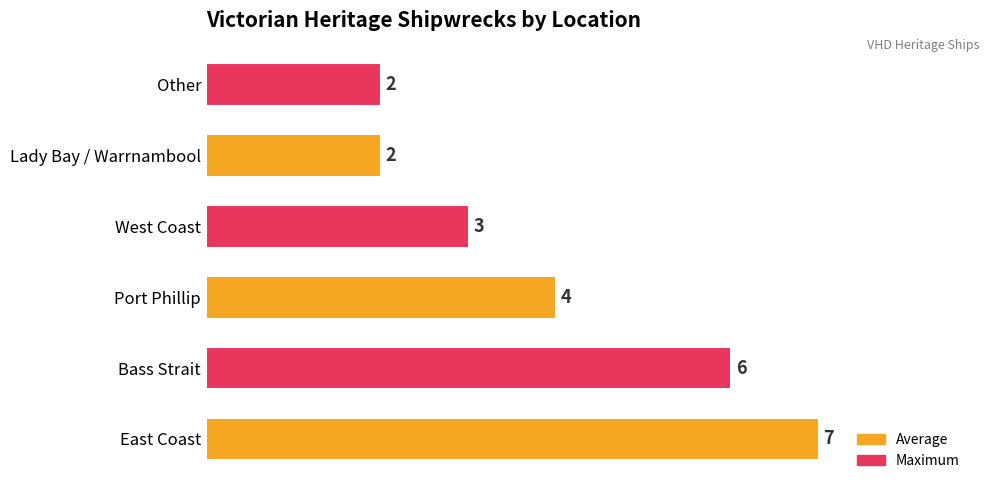

The chart shows a value of 4 at Port Phillip. True or false?

True